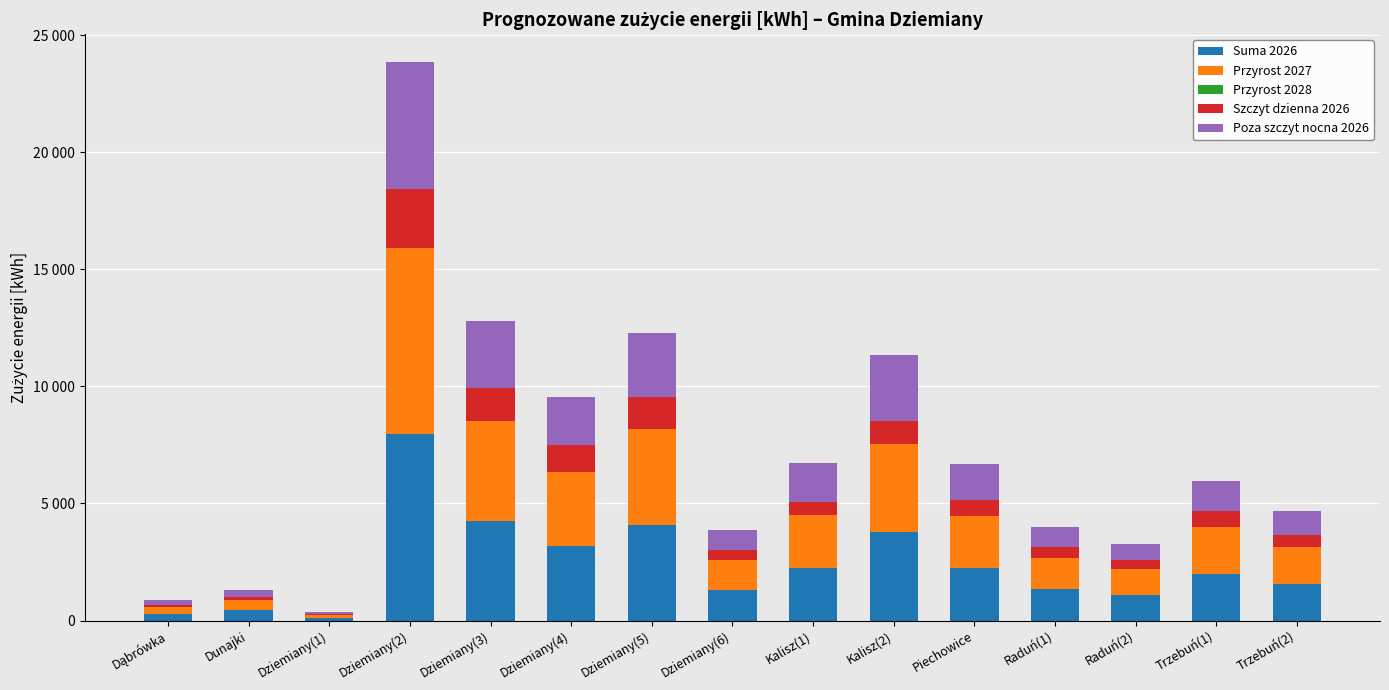

Are the bars grouped side by side (vs. stacked)?

No